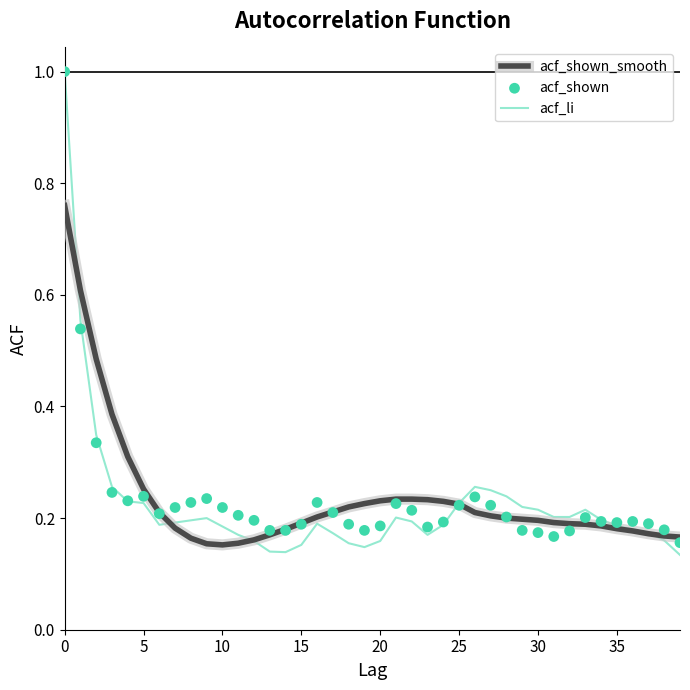

Is the value of acf_li at 10 greater than the value of acf_shown_smooth at 14?

Yes